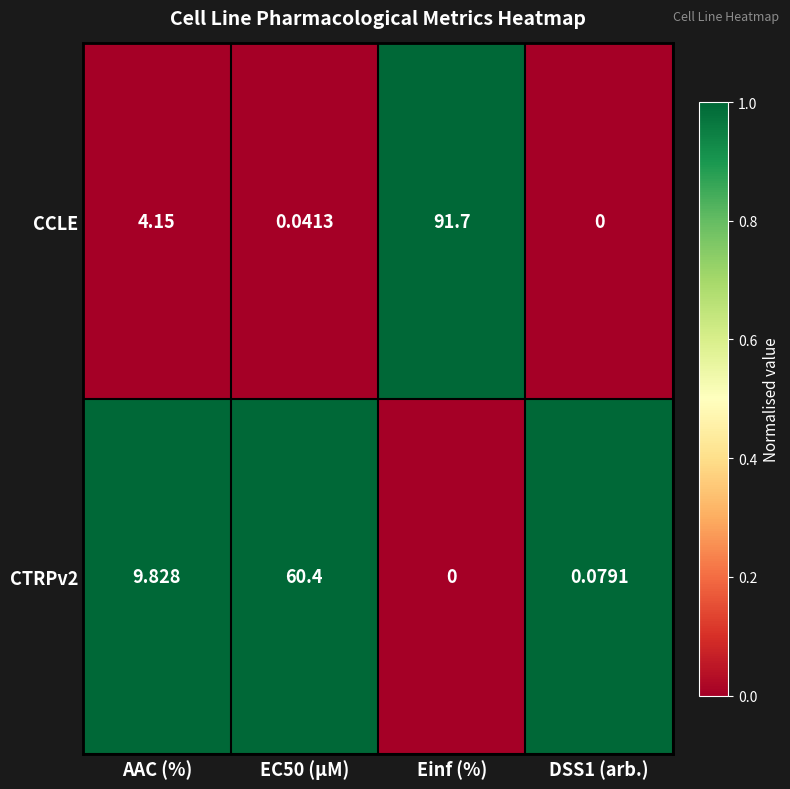

List the series in order of their overall mean, highest first.

CCLE, CTRPv2